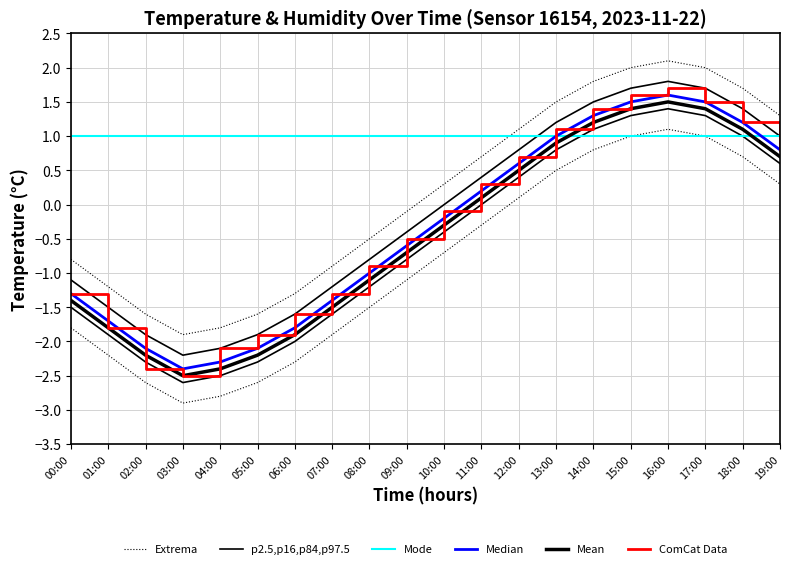

What is the label of the 19th point from the left?

18:00